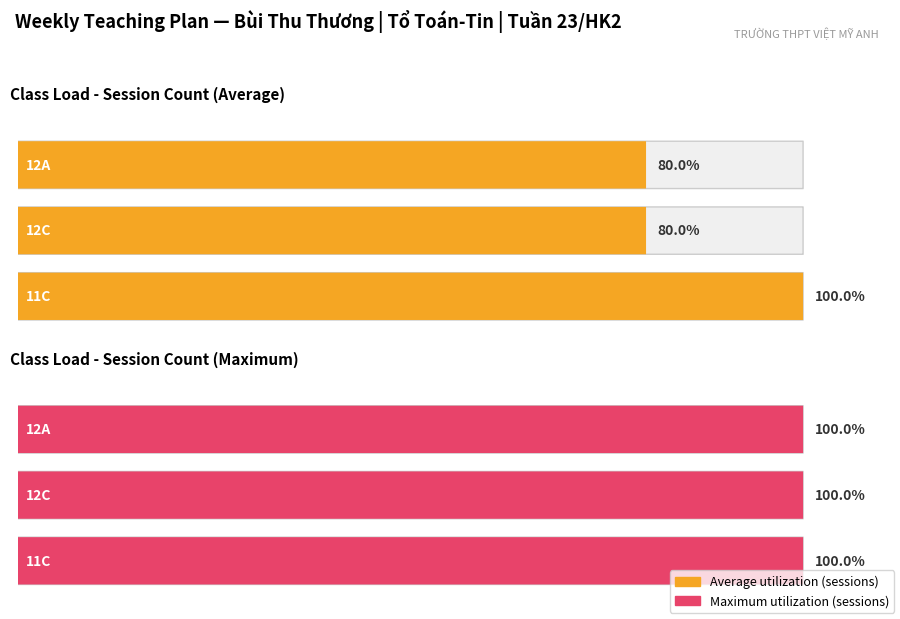

Is the value of Average utilization at 3 greater than the value of Maximum utilization at 0?

No